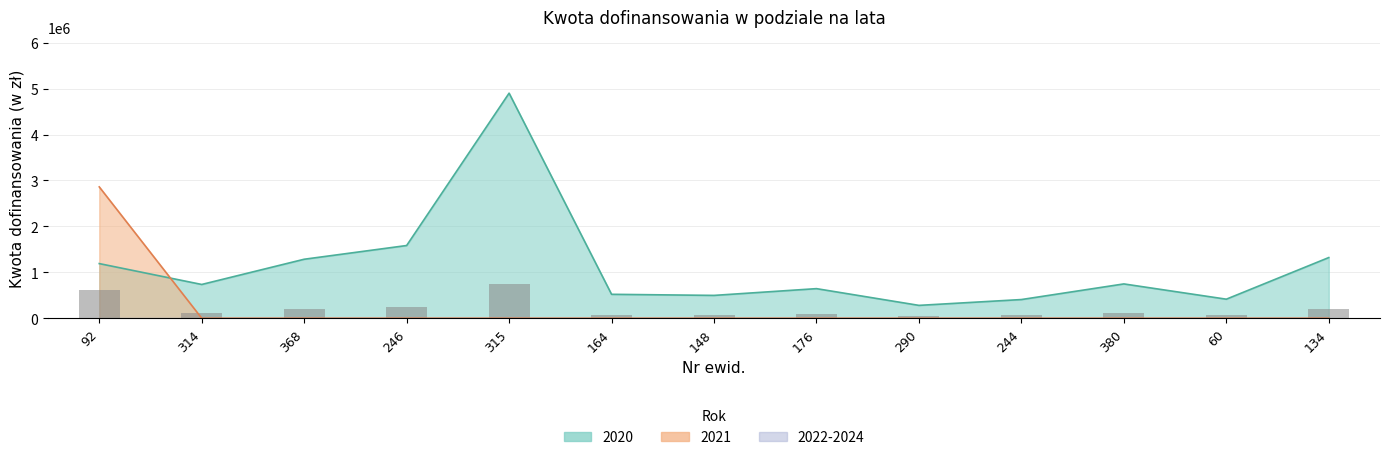

How many values in the 2021 series exceed 0?

1